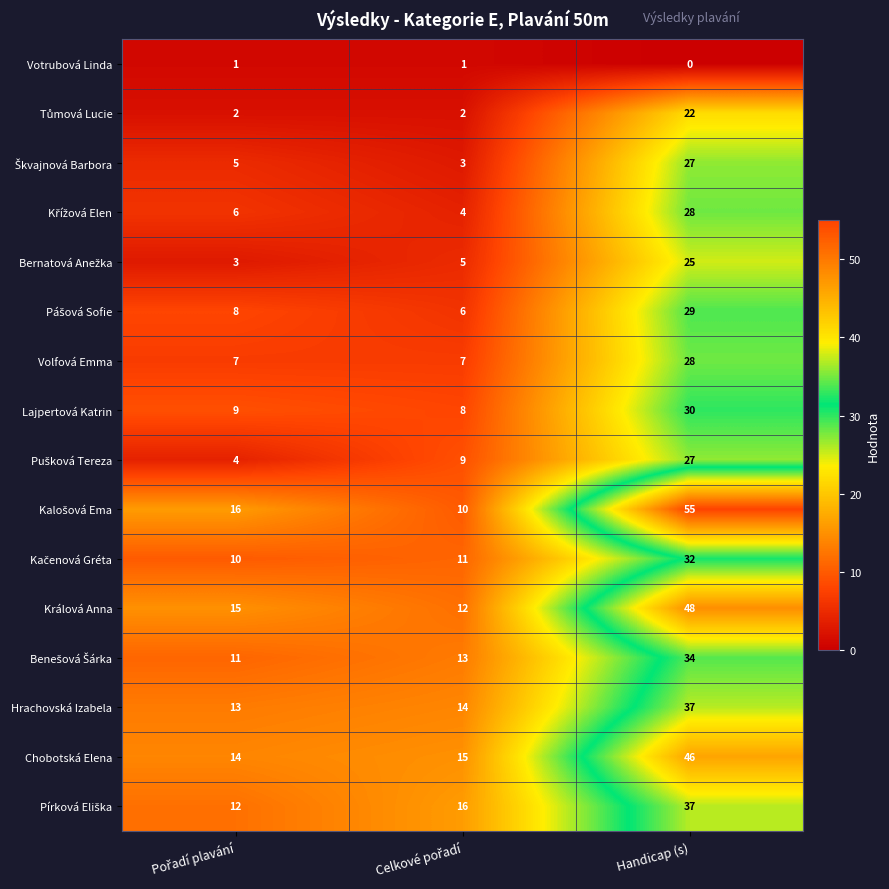

What is the difference between the maximum and minimum values in the Volfová Emma series?

21